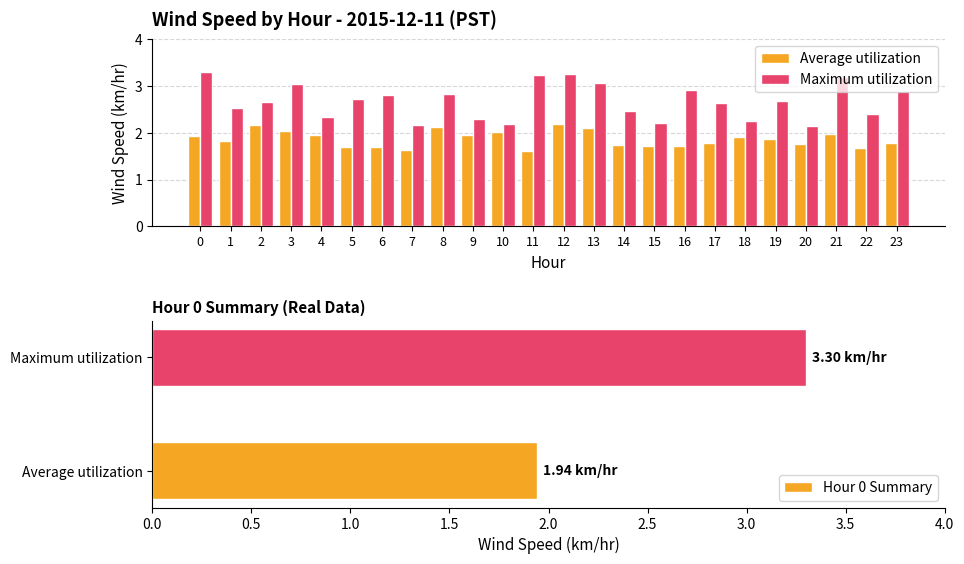

How many bars are there in each group?

2